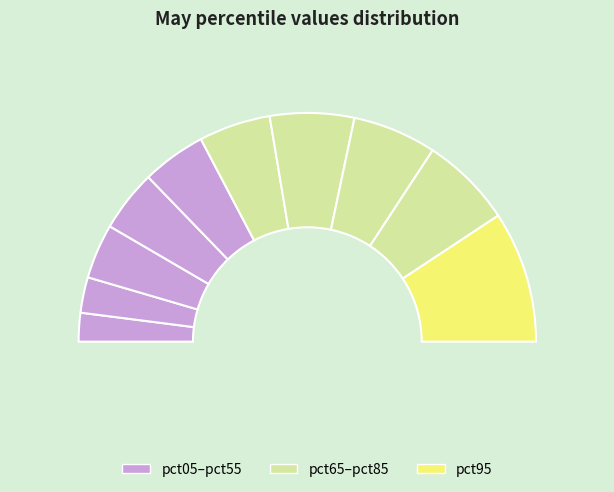

Rank the categories by value from lowest to highest.

pct05, pct15, pct25, pct35, pct45, pct55, pct75, pct65, pct85, pct95